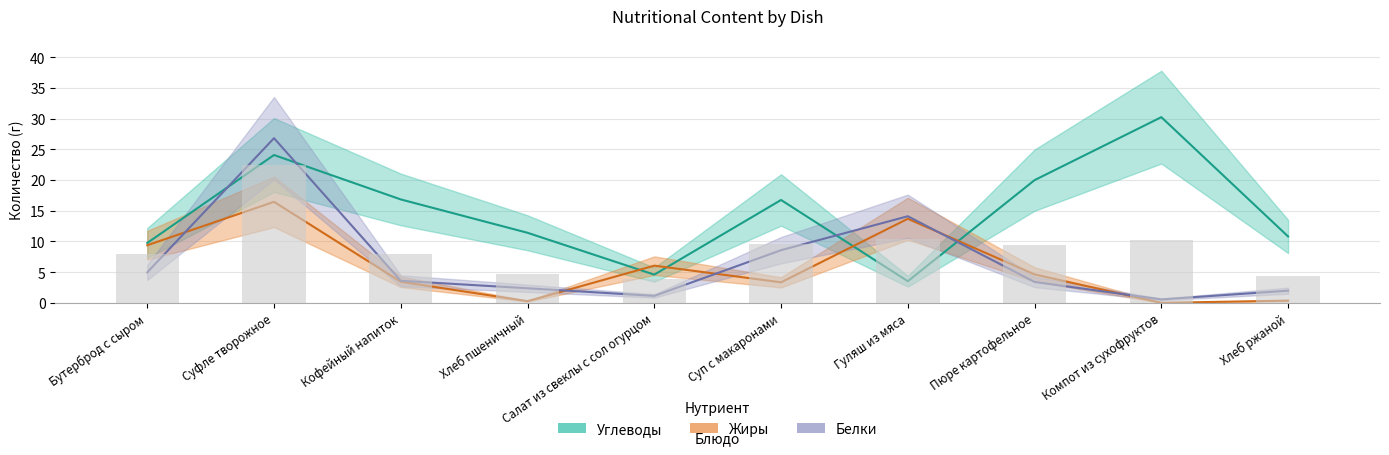

What is the sum of the Жиры values at Бутерброд с сыром and Суп с макаронами?

12.7